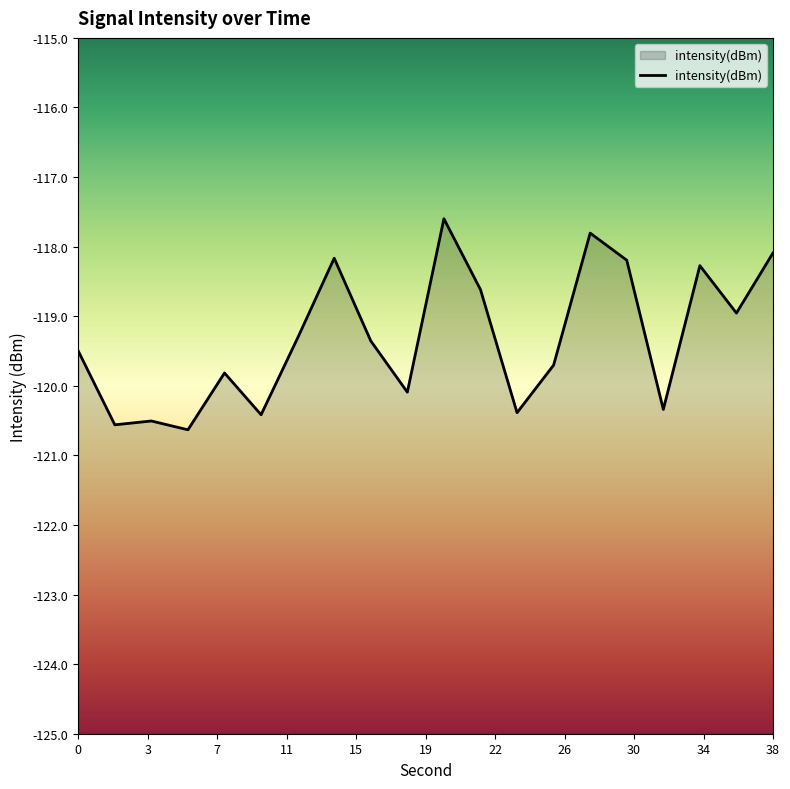

Reading left to right, list all the values displayed in this chart.

-119.5	-120.6	-120.5	-120.6	-119.8	-120.4	-119.3	-118.2	-119.4	-120.1	-117.6	-118.6	-120.4	-119.7	-117.8	-118.2	-120.3	-118.3	-119.0	-118.1